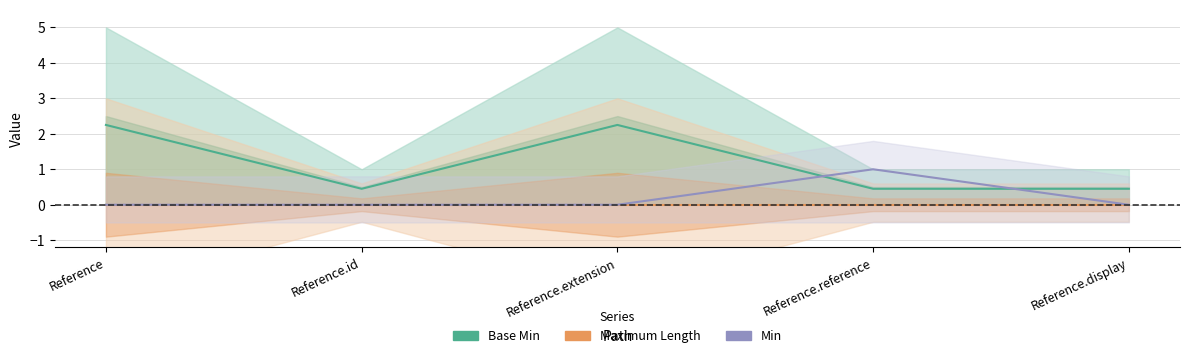

Rank the series by their average value, from lowest to highest.

Maximum Length, Min, Base Min